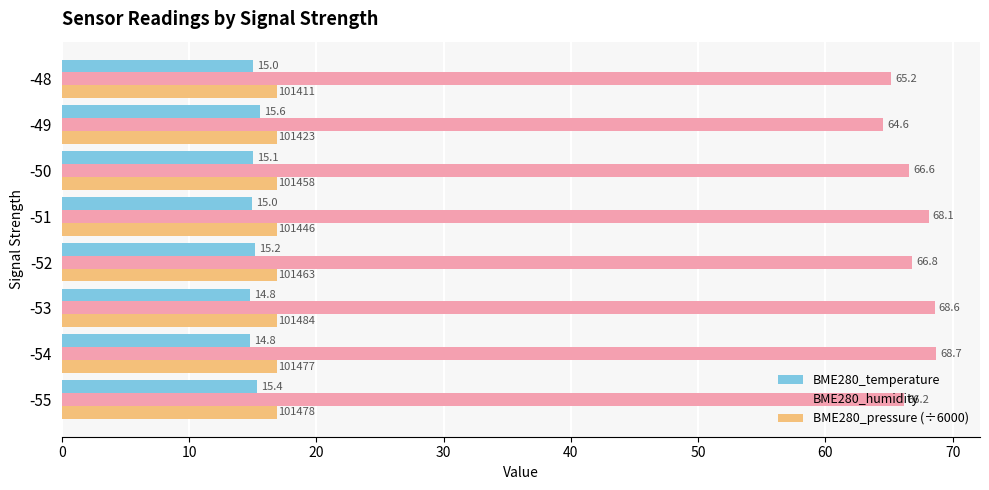

True or false: BME280_pressure (÷6000) has a value of 16.9 at -48.

True